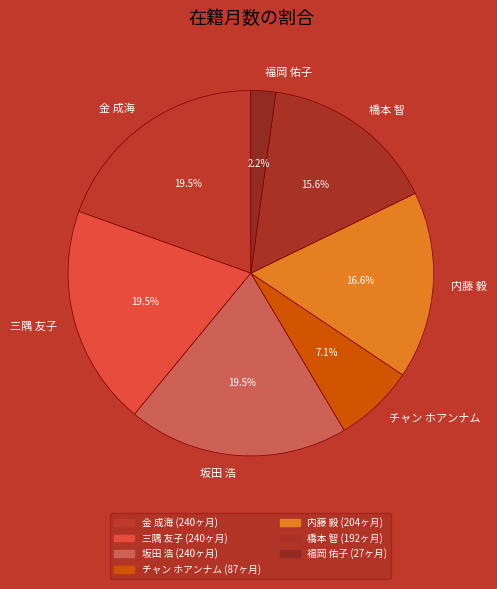

True or false: 福岡 佑子 accounts for 2% of the total.

True